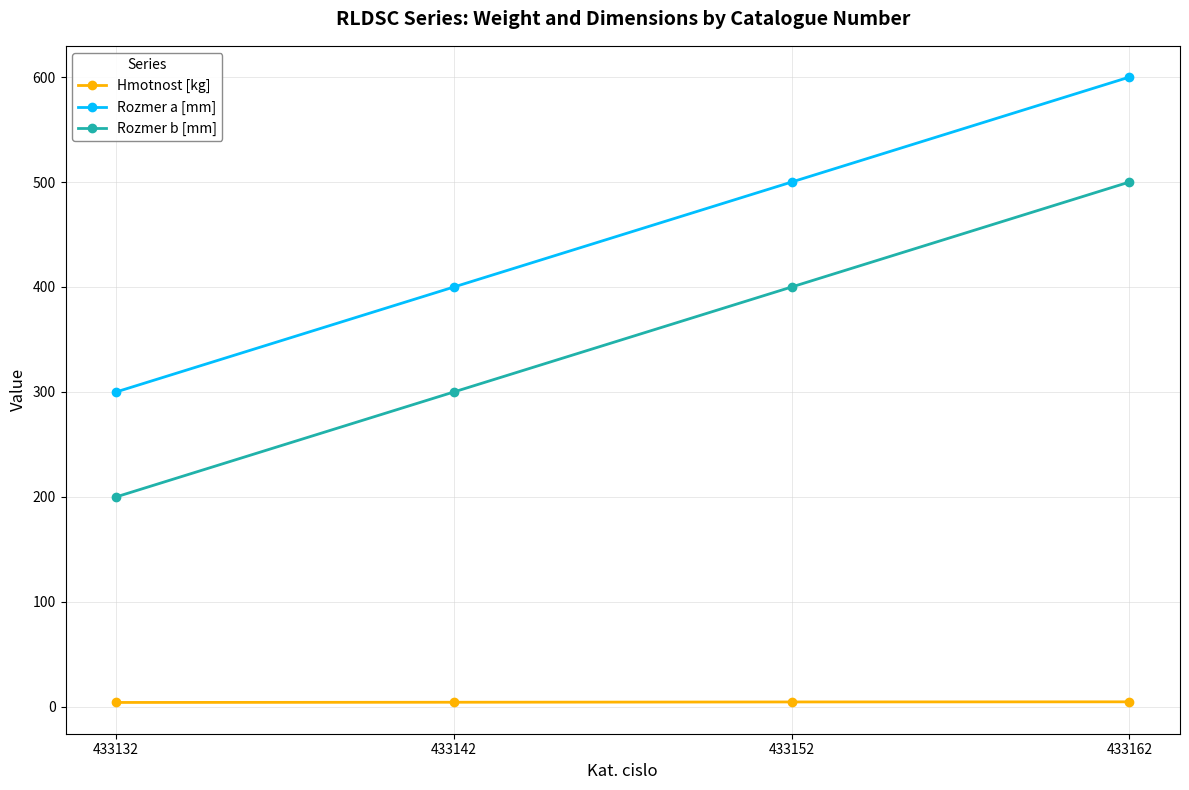

How many series are shown in this chart?

3